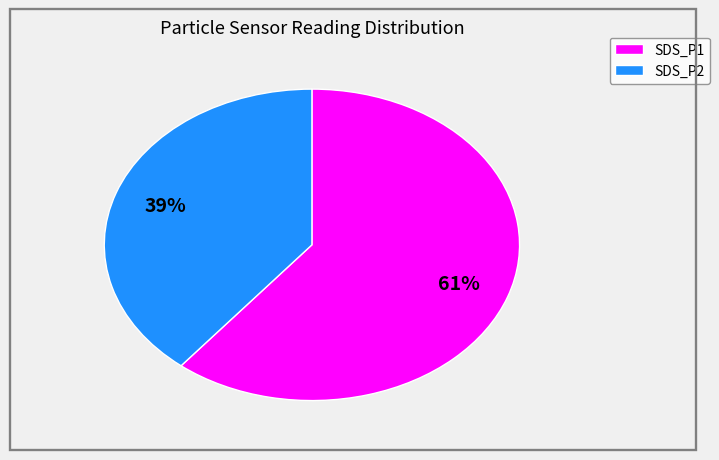

Do SDS_P2 and SDS_P1 together represent more than half of the pie?

Yes